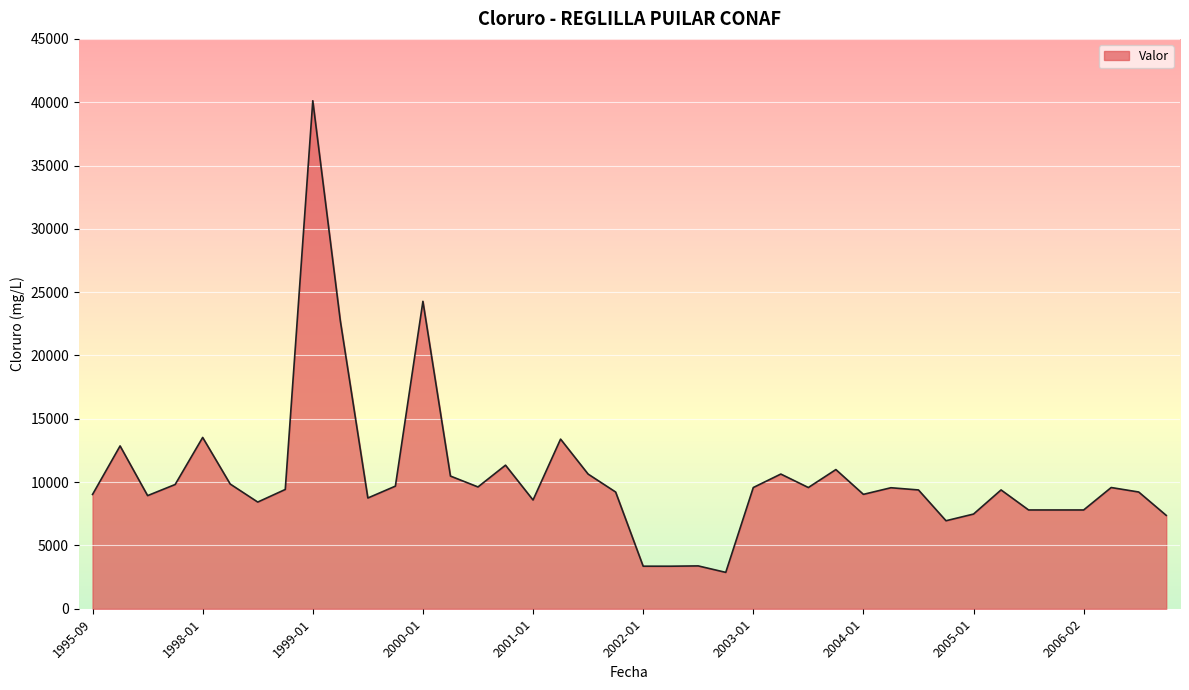

What is the minimum value shown in the chart?

2871.6